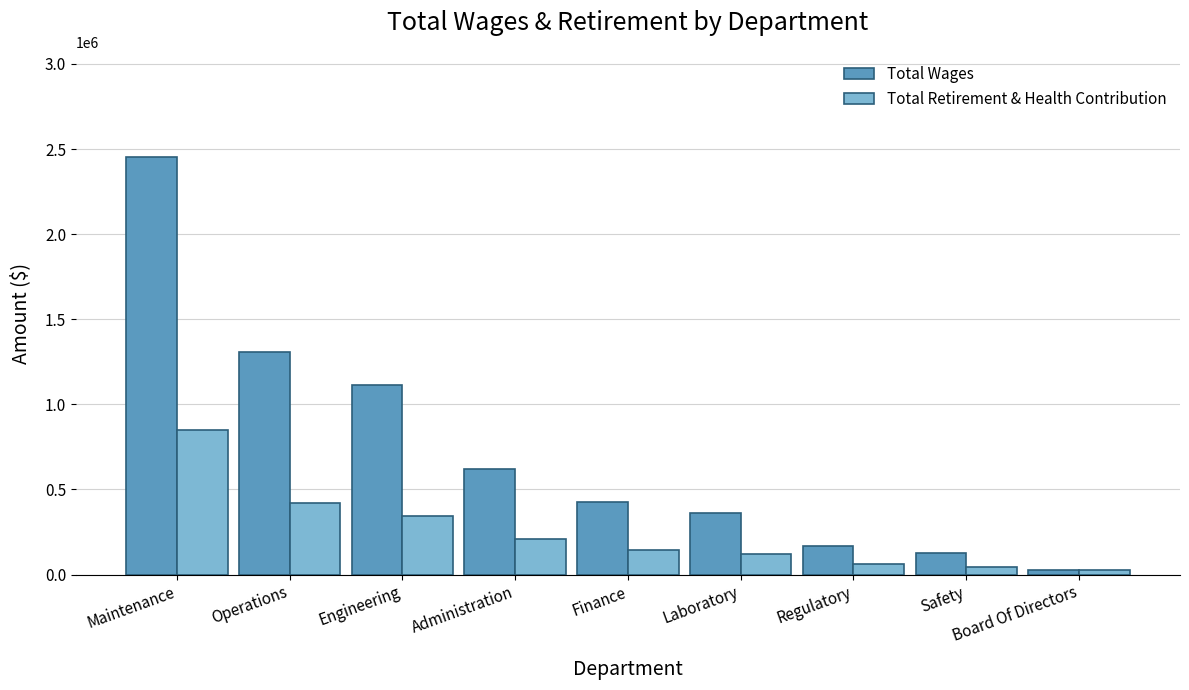

Read the Total Wages value at Administration, to the nearest 100.

622800